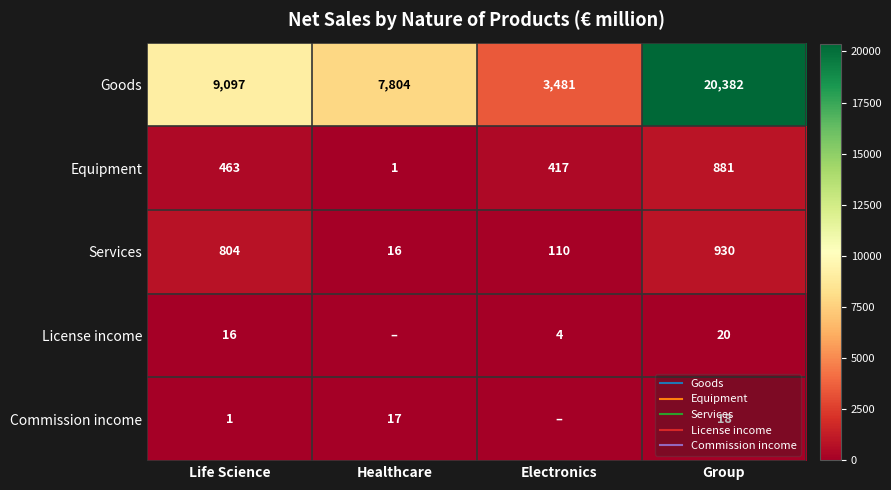

At which label is Equipment closest to 441?

Life Science